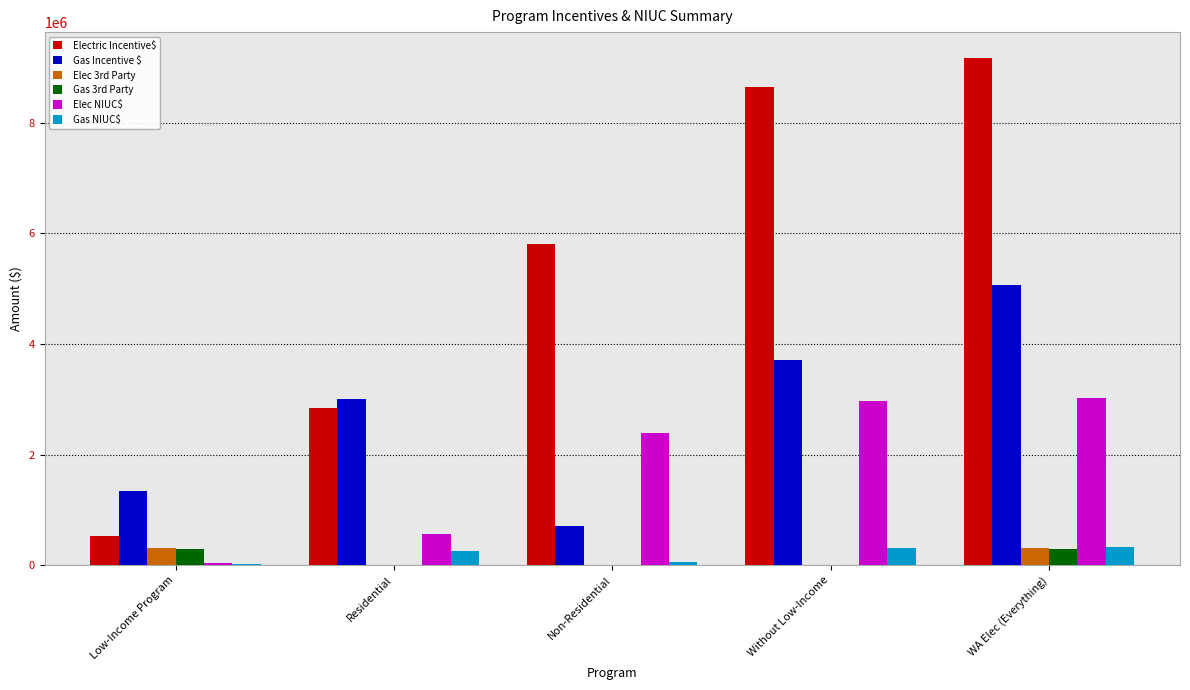

Count the number of categories in the chart.

5